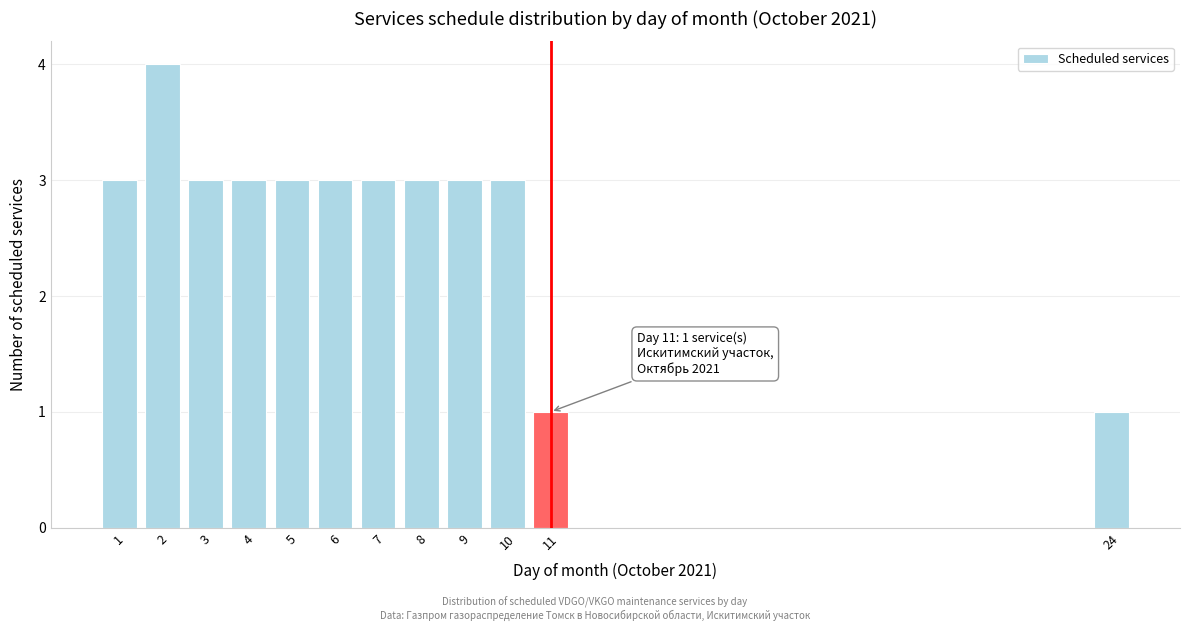

Reading left to right, extract all data points from this chart.

1=3	2=4	3=3	4=3	5=3	6=3	7=3	8=3	9=3	10=3	11=1	24=1